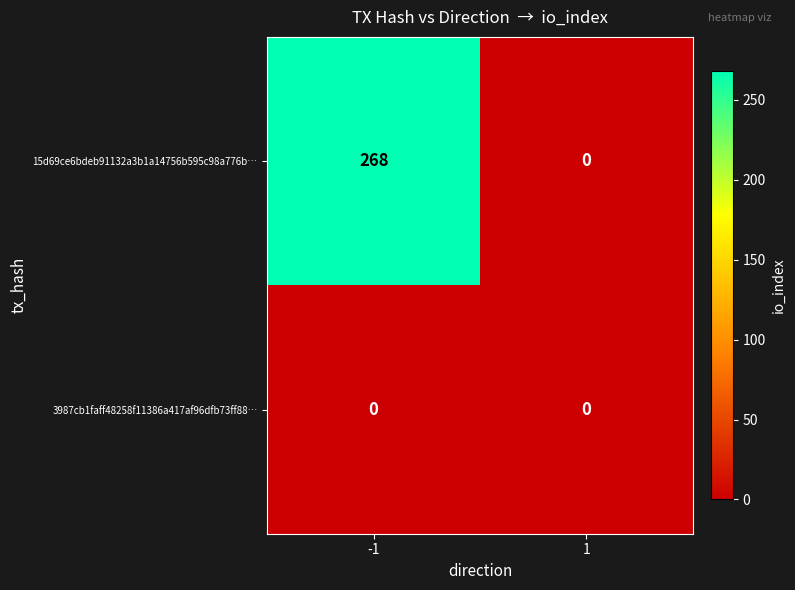

Reading left to right, list all the values displayed in this chart.

15d69ce6bdeb91132a3b1a14756b595c98a776b…: 268	0
3987cb1faff48258f11386a417af96dfb73ff88…: 0	0